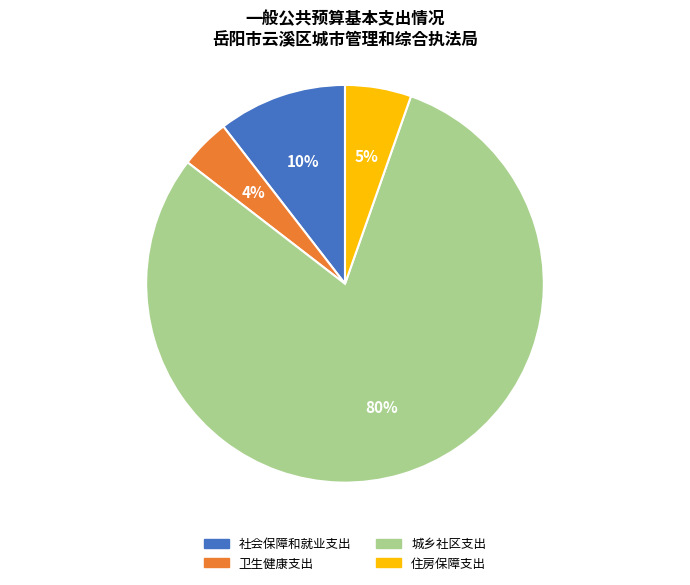

Which category has the biggest portion of the pie?

城乡社区支出